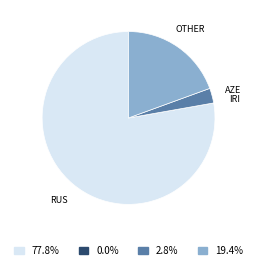

Is there a majority slice in this chart?

Yes